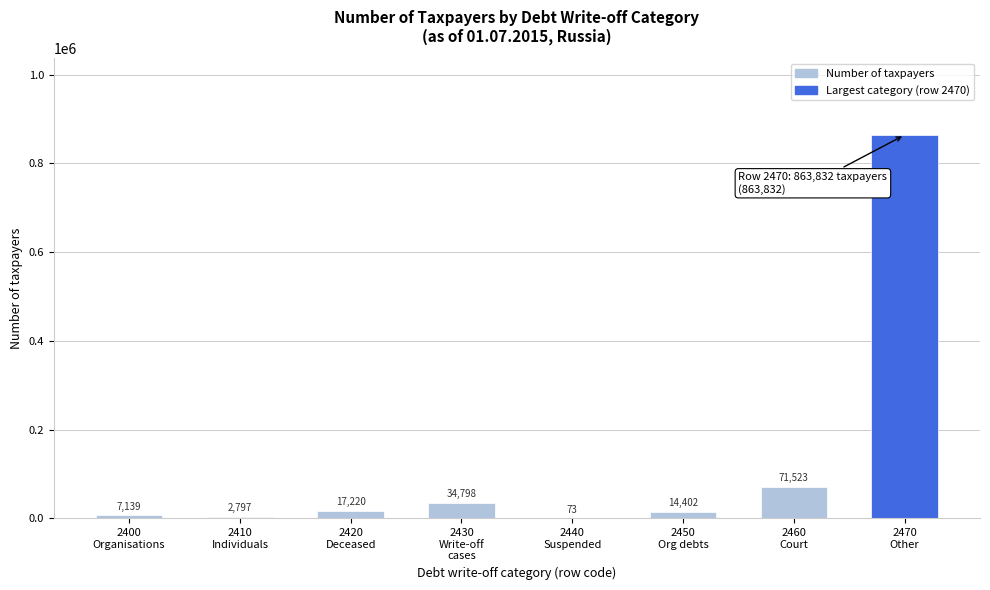

What is the greatest value displayed?

863832